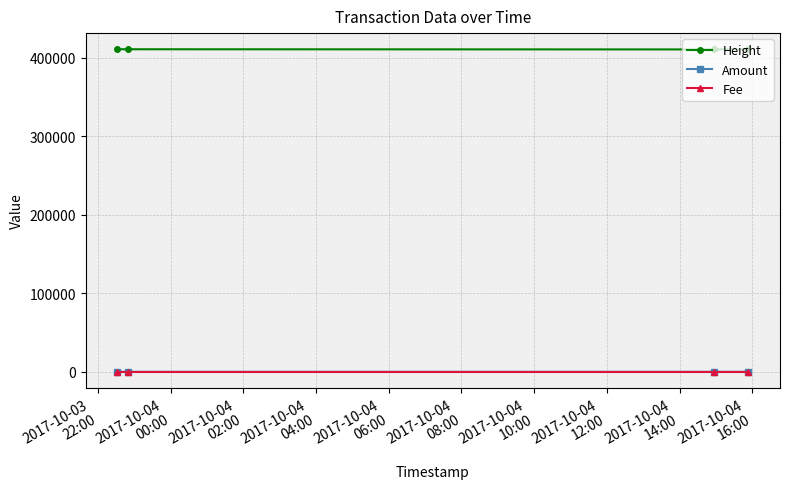

What is the average value of the Fee series?

1